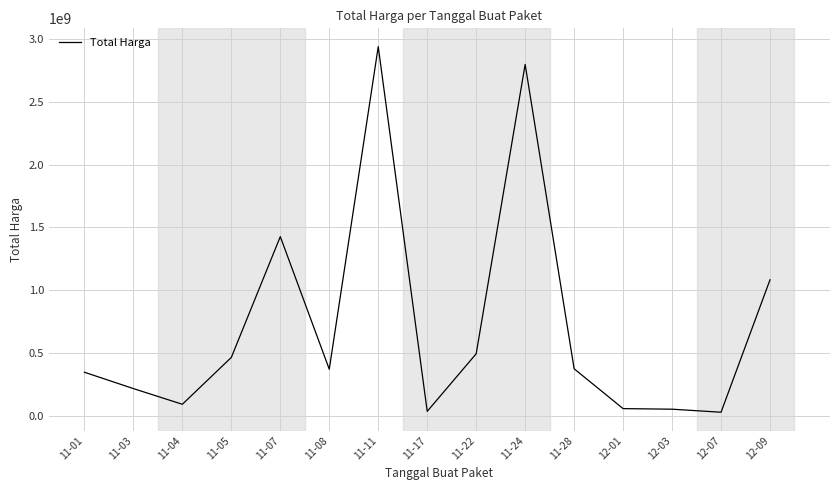

What position from the right is 11-11?

9